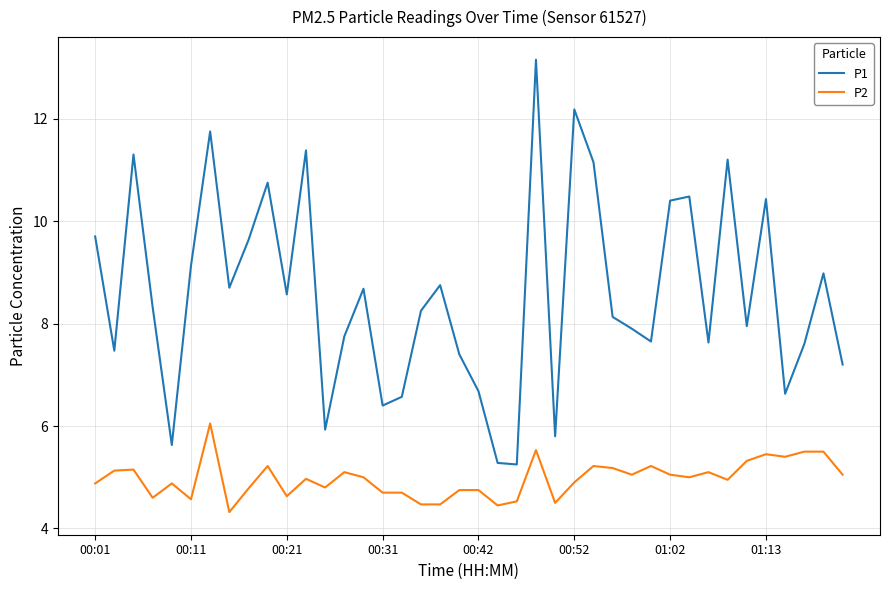

True or false: P2 and P1 intersect in this chart.

False